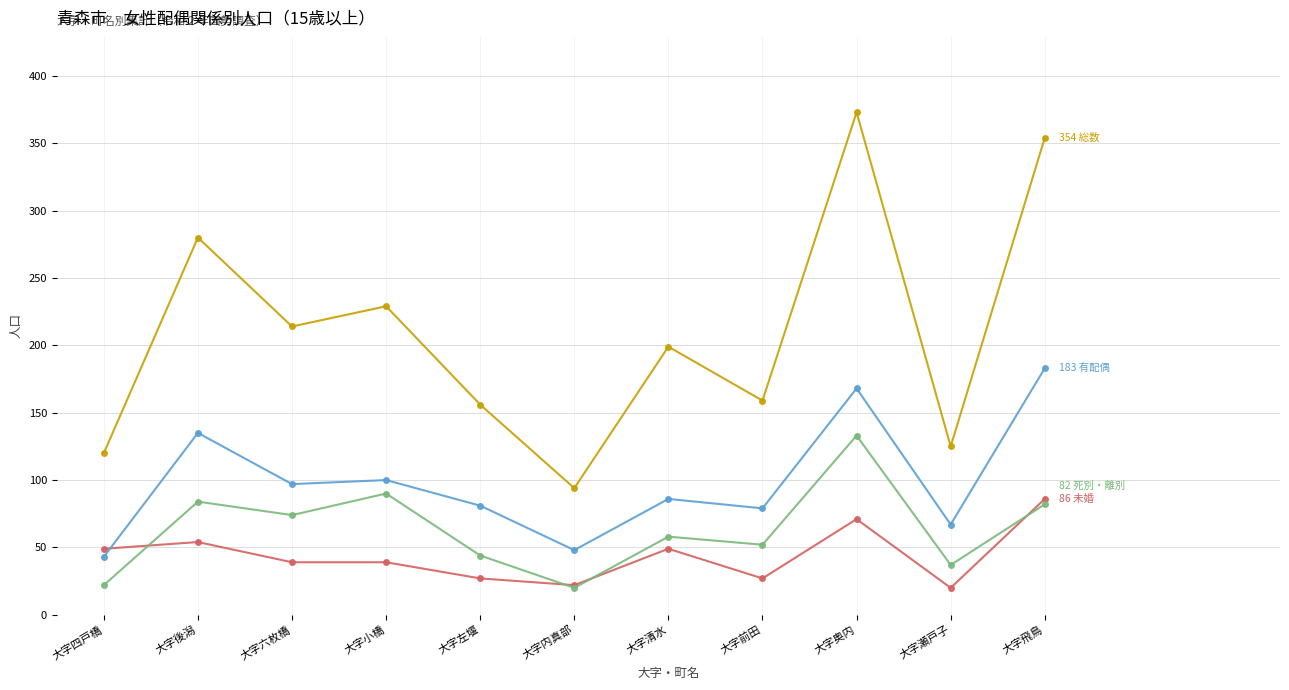

What is the total value across all series at 大字六枚橋?

424